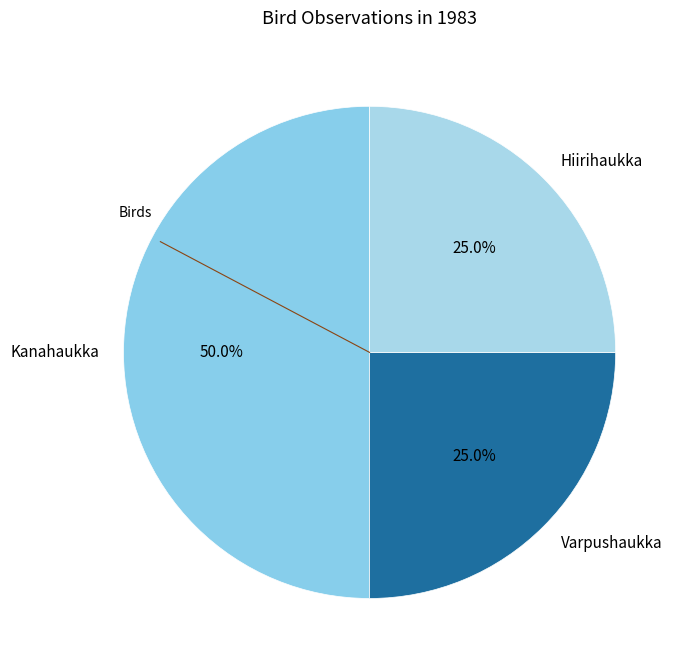

To the nearest percent, what portion does Kanahaukka represent?

50%